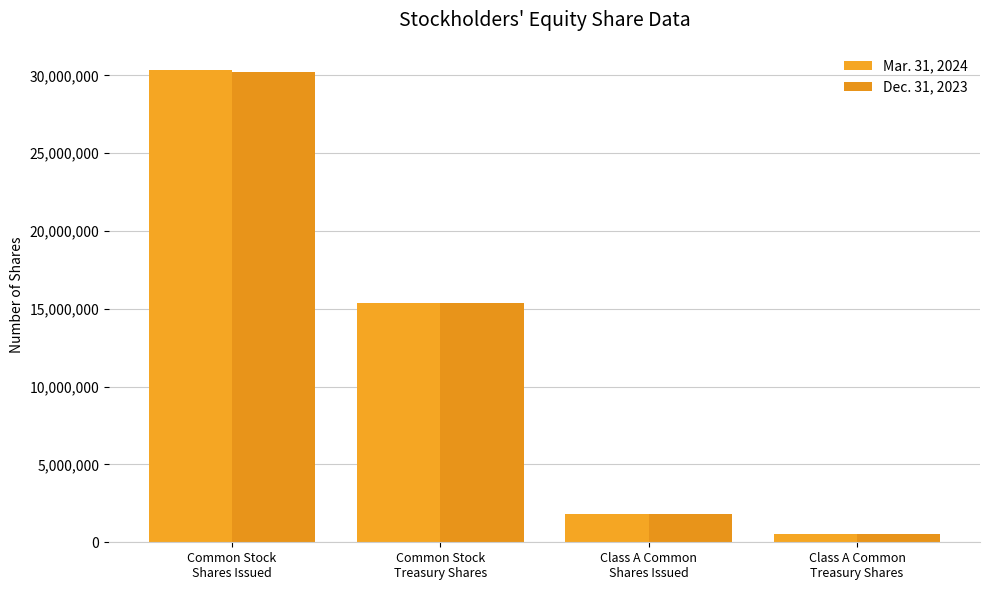

Rank the series by their maximum value, from lowest to highest.

Dec. 31, 2023, Mar. 31, 2024